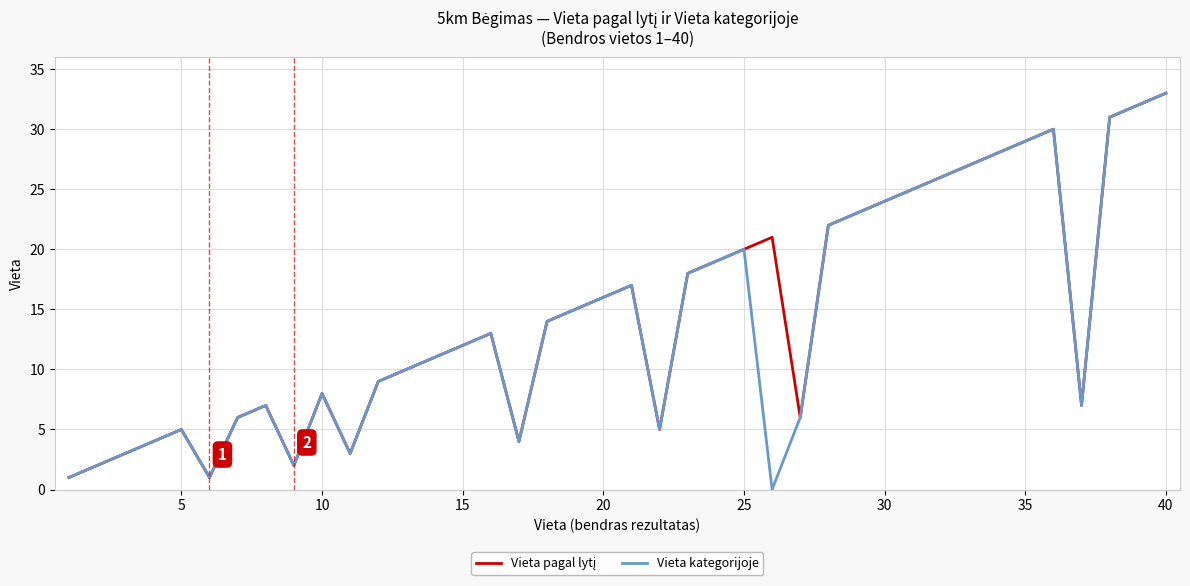

Is this an area chart (filled region under the line)?

No